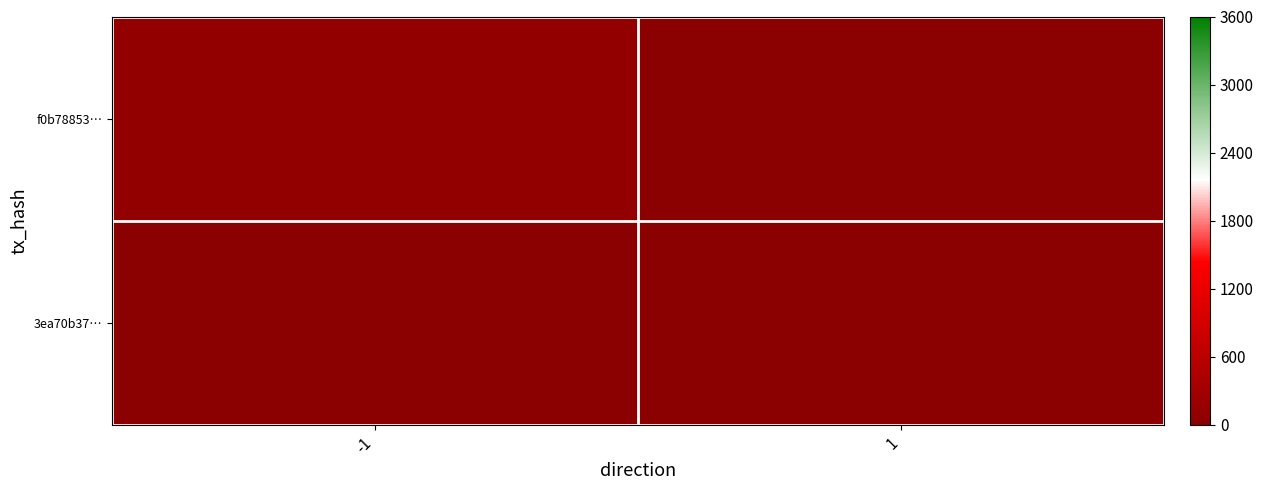

Reading left to right, what are all the values shown in this chart?

f0b78853…: -1=107	1=0
3ea70b37…: -1=0	1=12